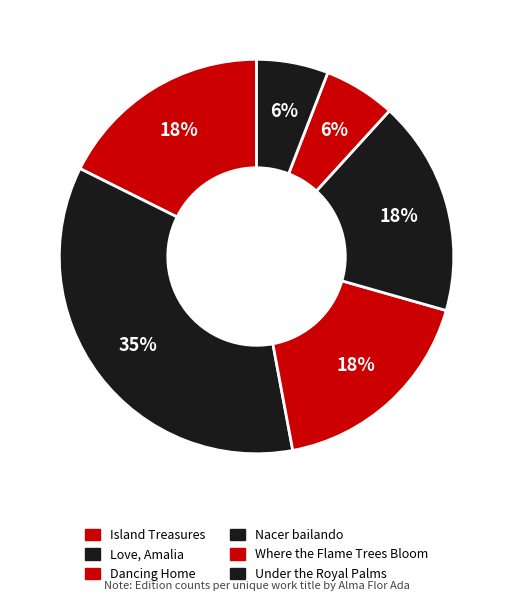

How many slices are in this pie chart?

6